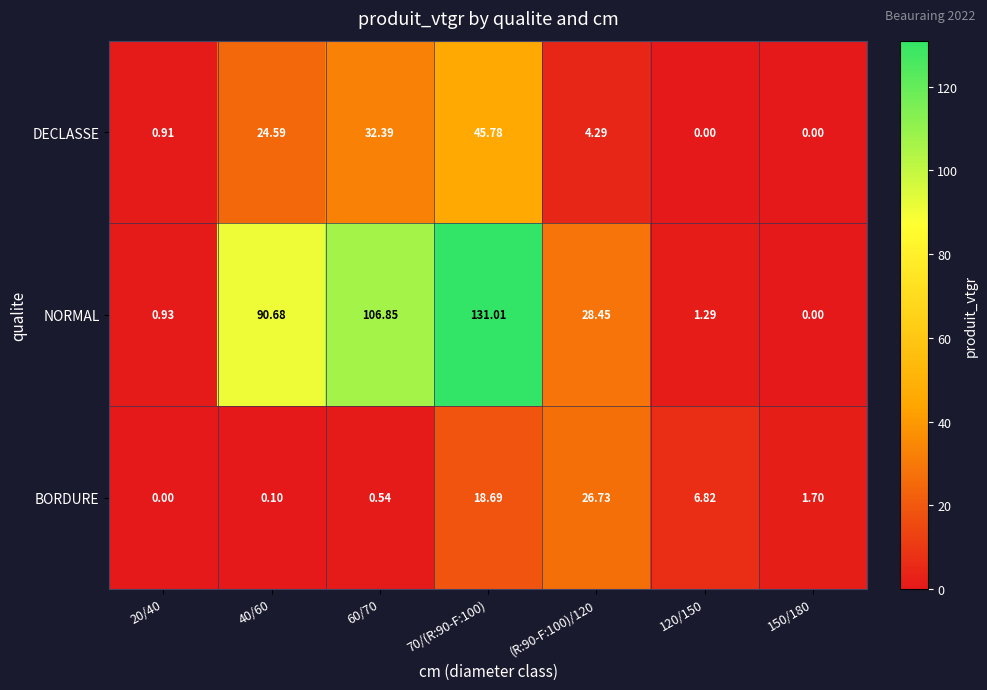

Rank the series by their maximum value, from lowest to highest.

BORDURE, DECLASSE, NORMAL